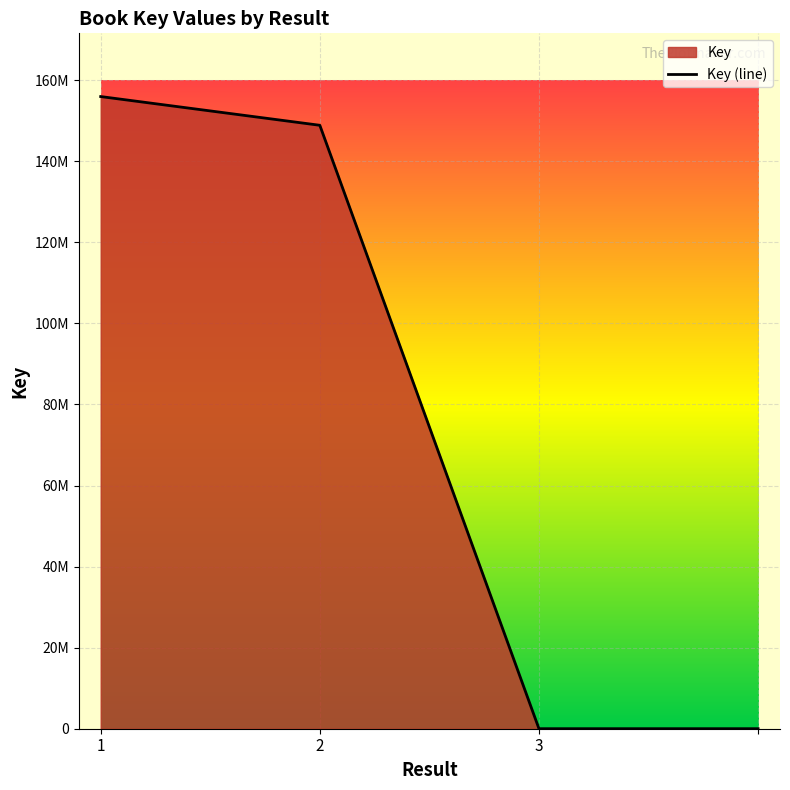

Count the number of data series in this chart.

1